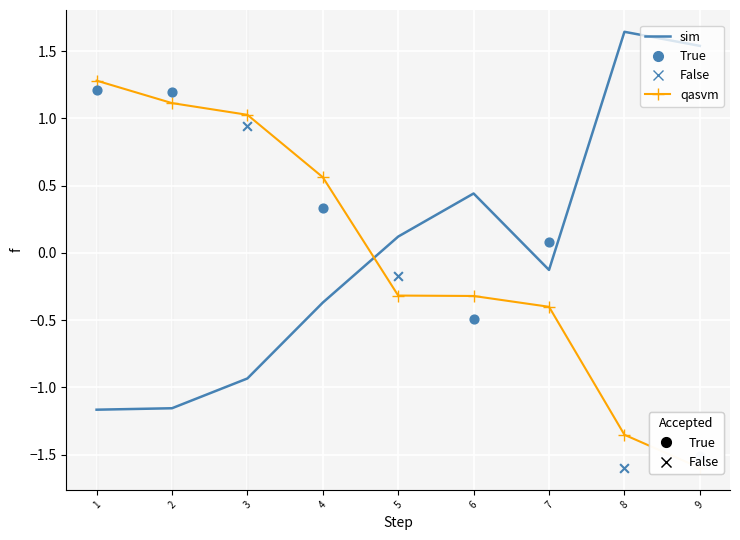

Which series contains the highest Y value?

sim